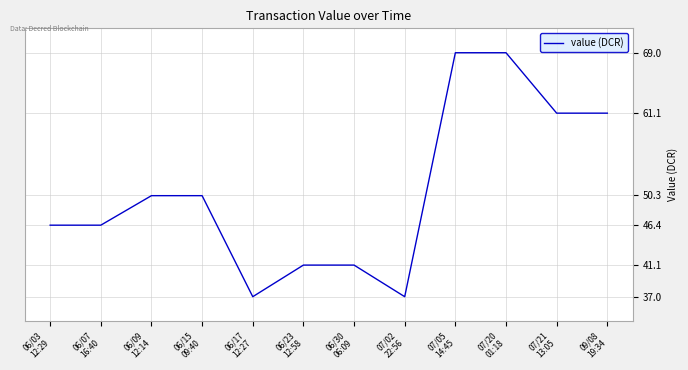

What is the maximum value shown in the chart?

69.0